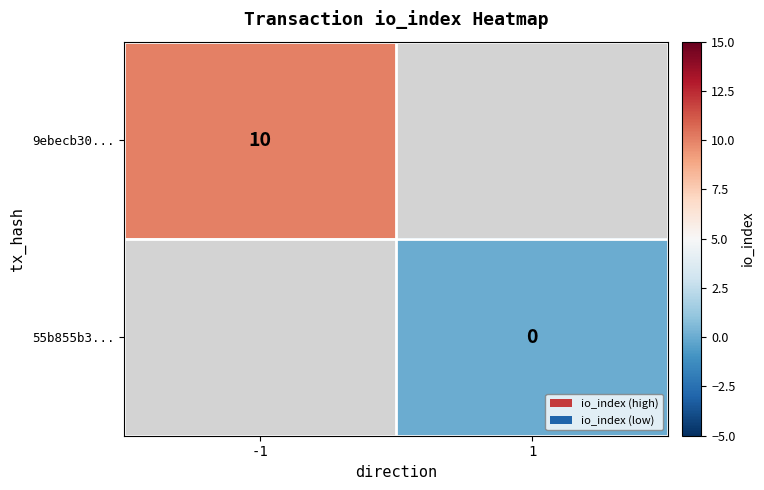

How many categories are shown in the chart?

2